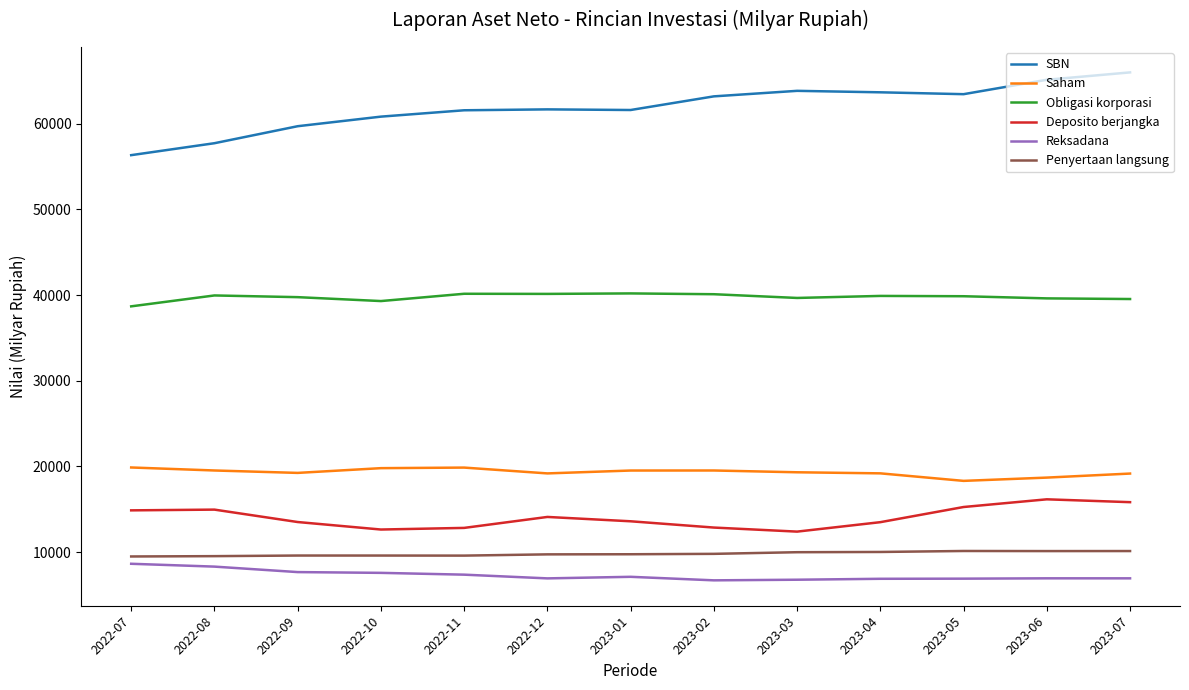

What is the difference between the maximum and minimum values in the Reksadana series?

1932.5